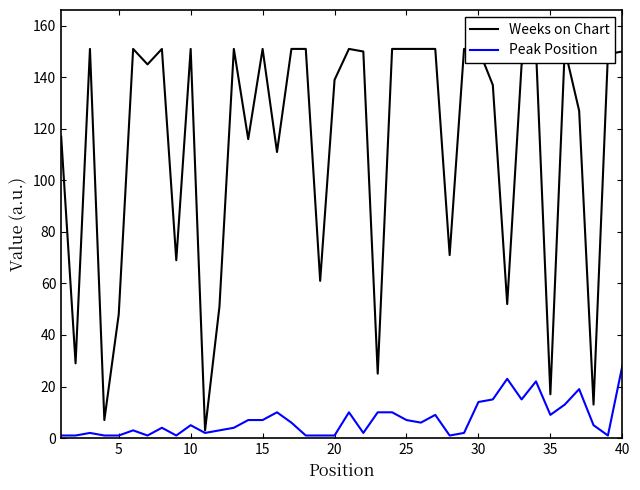

What is the smallest value displayed?

1